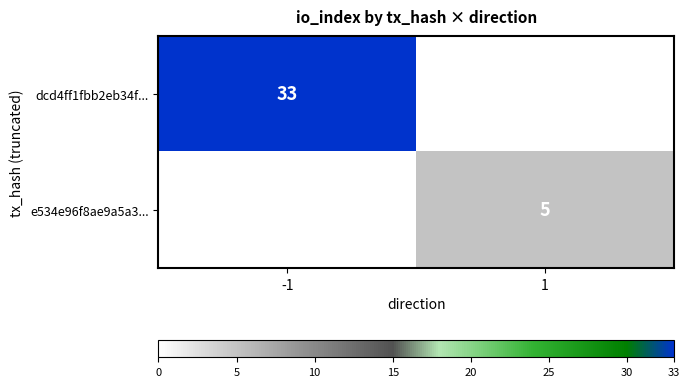

Is it true that e534e96f8ae9a5a3... equals 3 at 1?

False